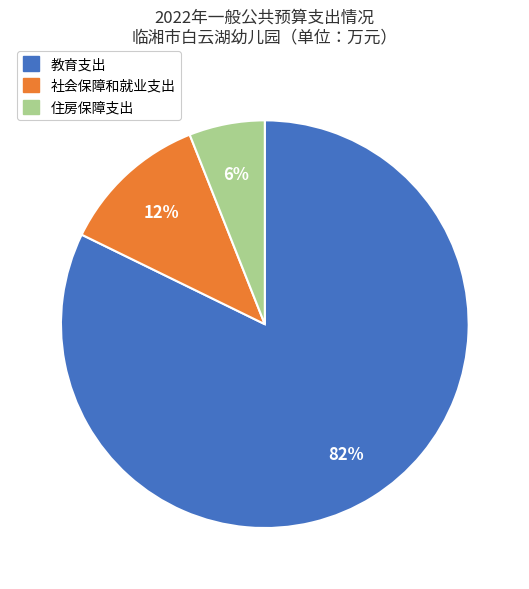

To the nearest percent, what portion does 住房保障支出 represent?

6%